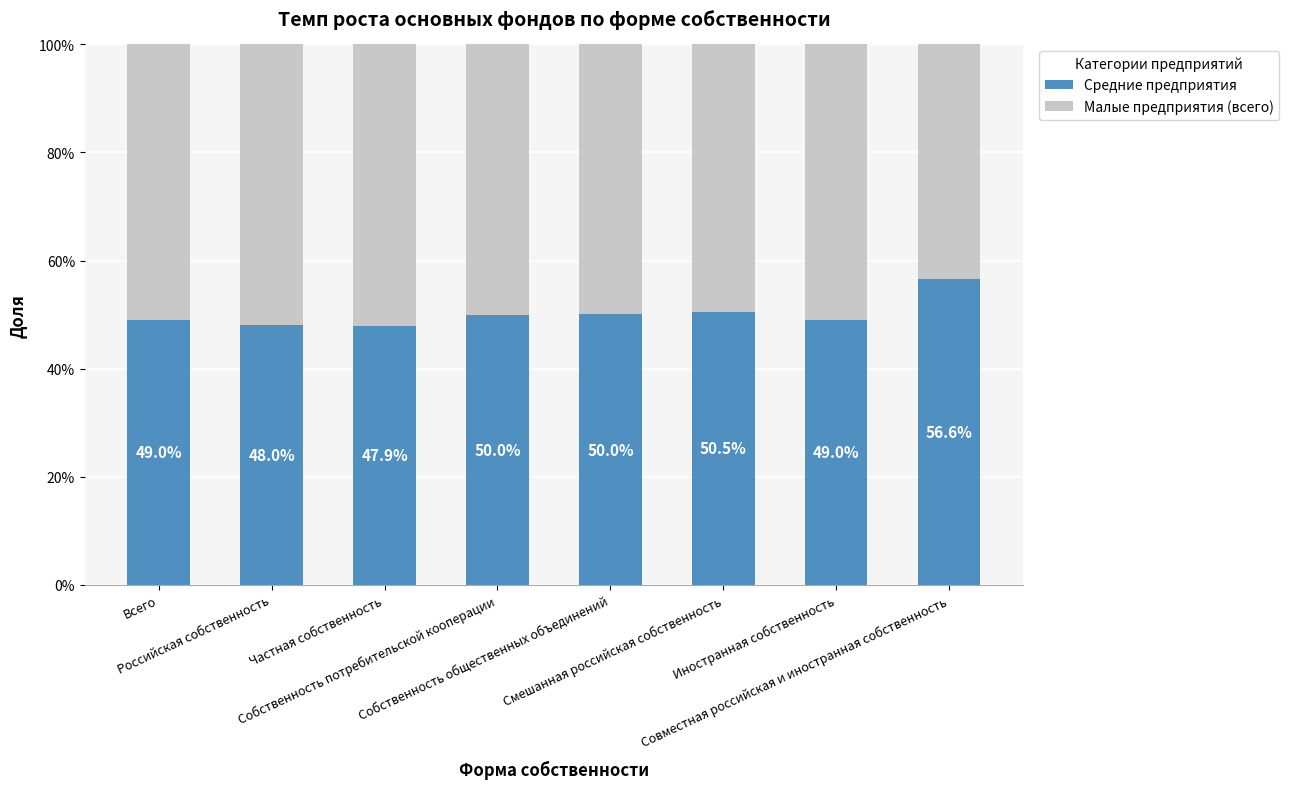

What is the sum of the Малые предприятия (всего) values at Собственность потребительской кооперации and Смешанная российская собственность?

1.0